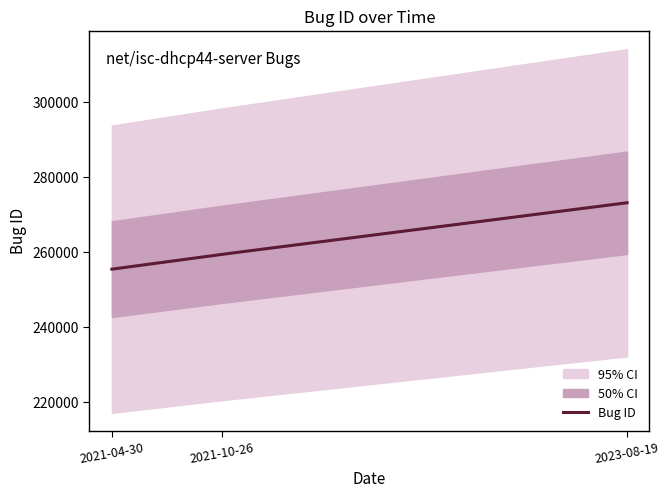

Is it true that the value at 2021-04-30 is 255513?

True